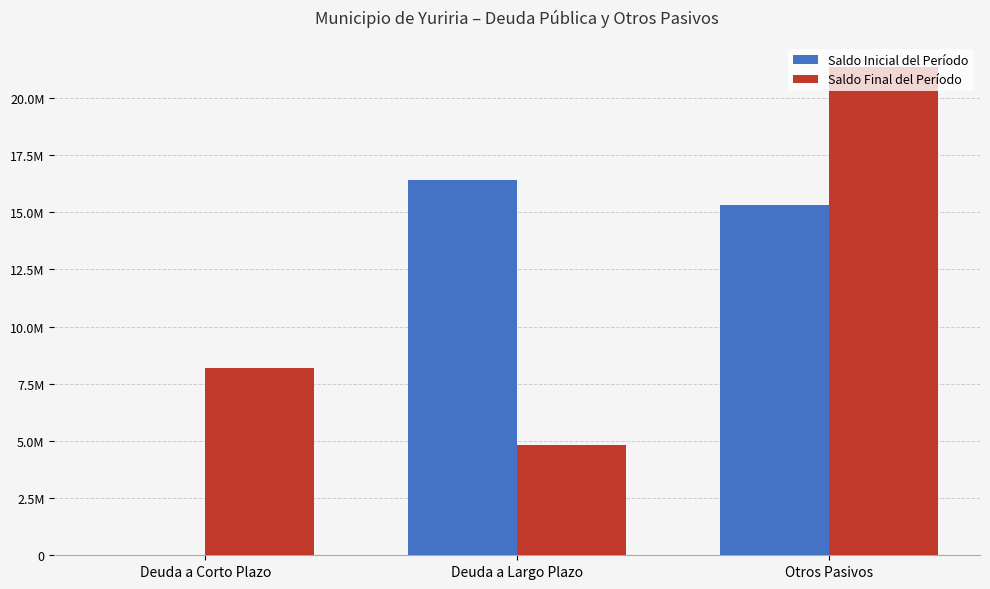

Are the bars horizontal?

No